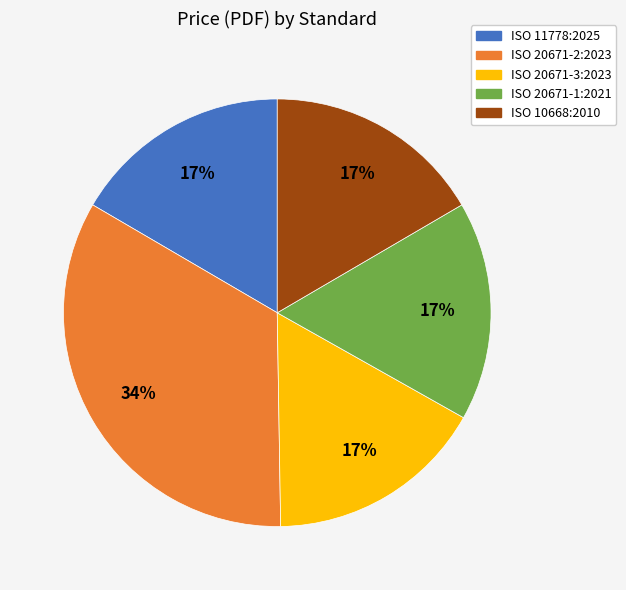

Do ISO 10668:2010 and ISO 11778:2025 together represent more than half of the pie?

No